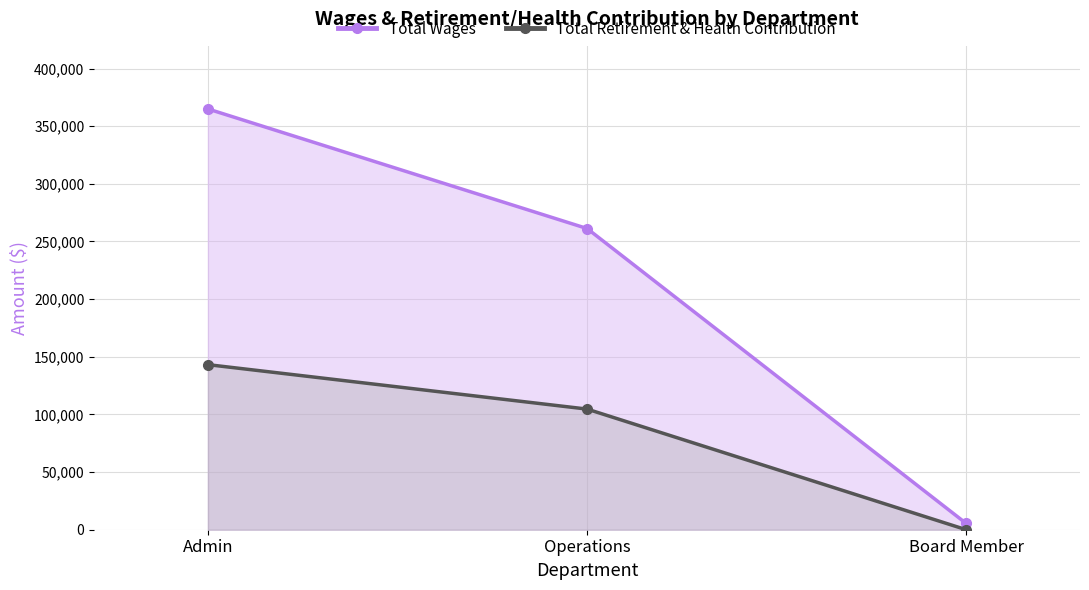

Where is Total Retirement & Health Contribution nearest to the value 71590?

Operations